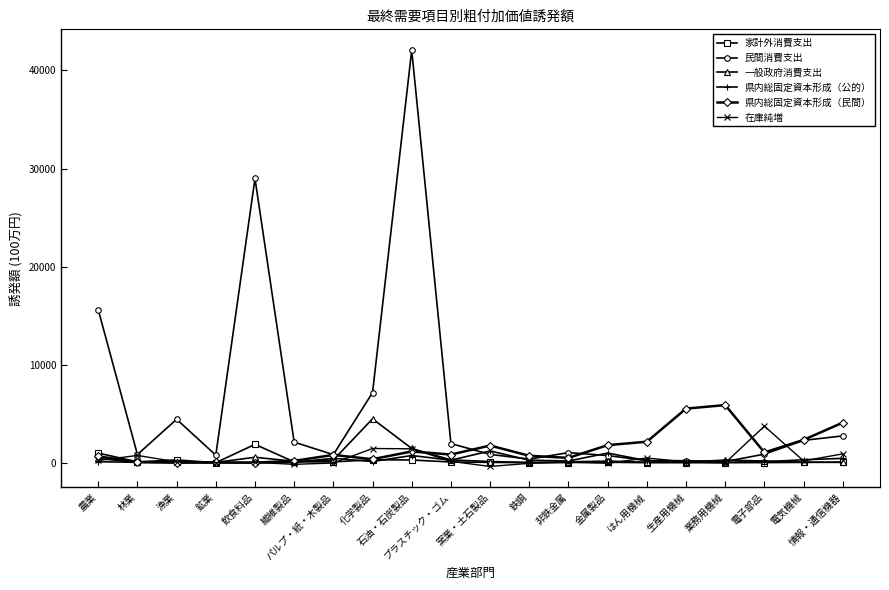

How many lines are shown in the chart?

6